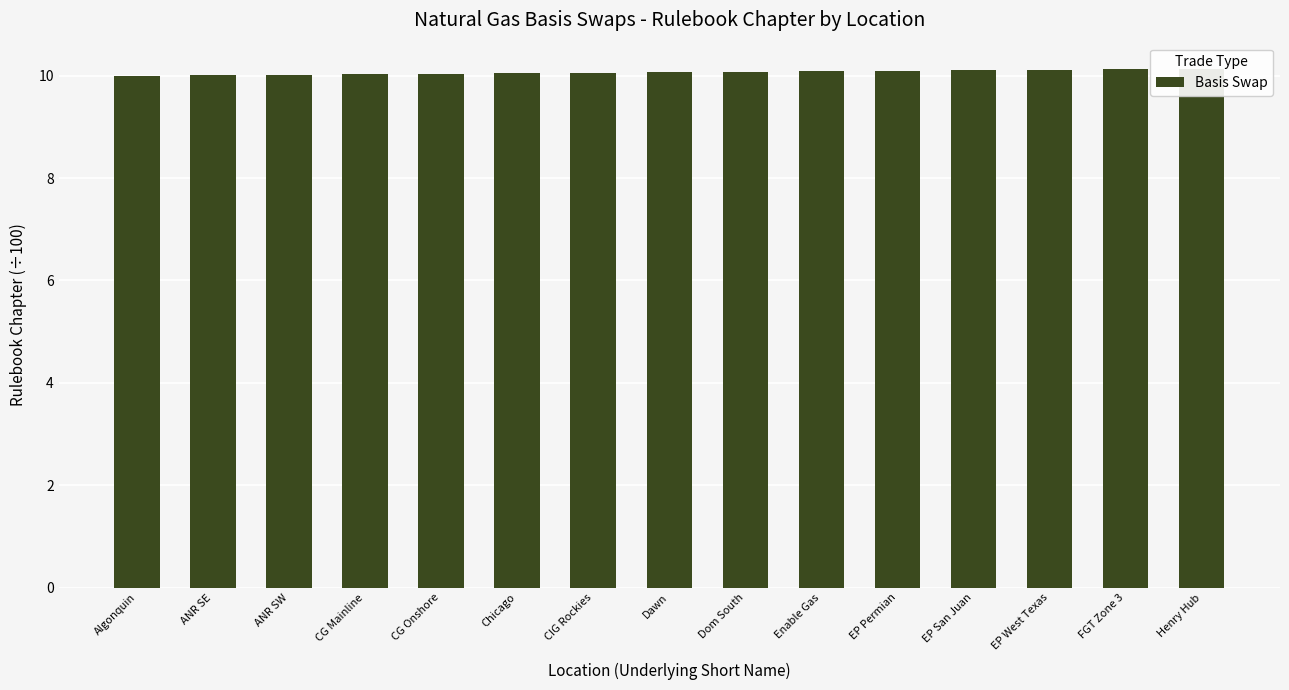

What is the value of the 9th bar from the left?

10.1